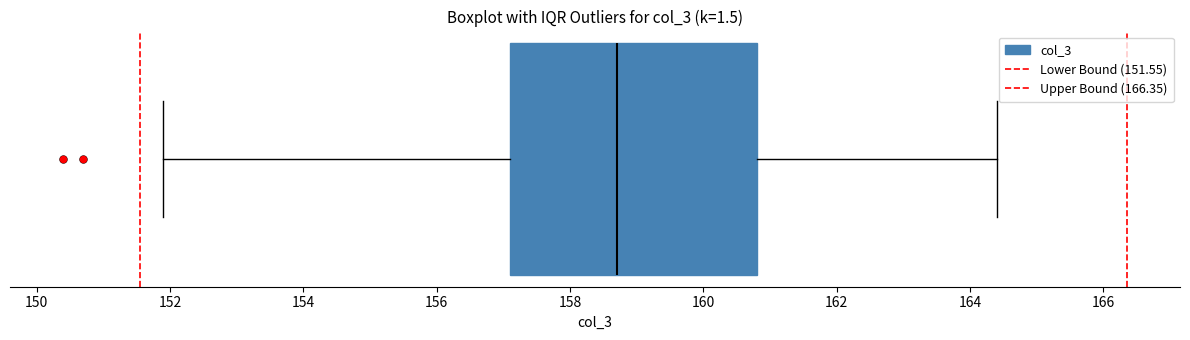

Transcribe this box plot: give where the median line is, the range the box spans, and where the two whiskers end, as read against the x-axis. The values are not printed on the chart, so give them approximately, as read against the axis.

median 158.8, box 157.2 to 160.8, whiskers 152.0 to 164.4